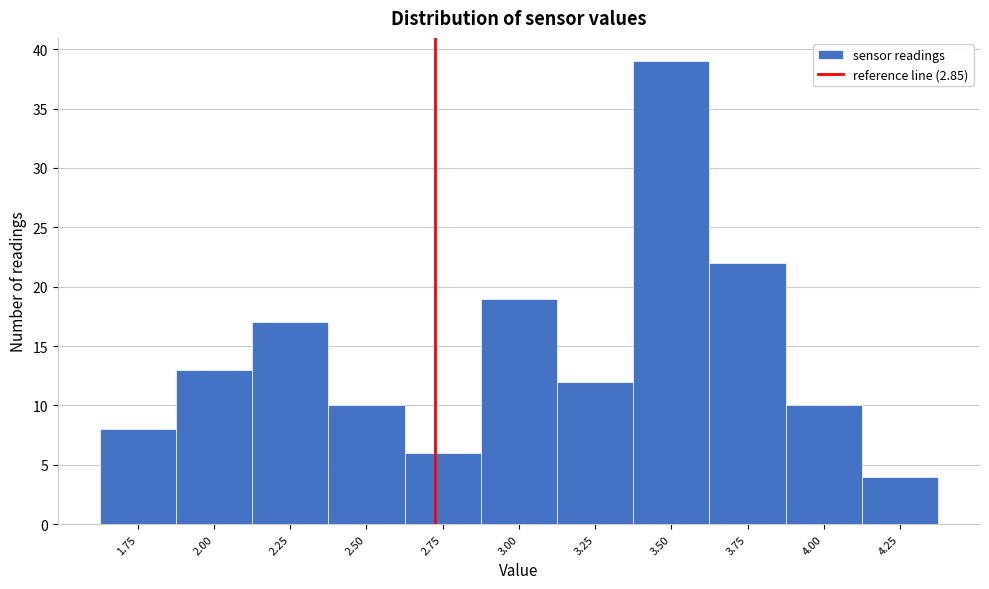

Reading left to right, list all the values displayed in this chart.

1.75=8	2.00=13	2.25=17	2.50=10	2.75=6	3.00=19	3.25=12	3.50=39	3.75=22	4.00=10	4.25=4